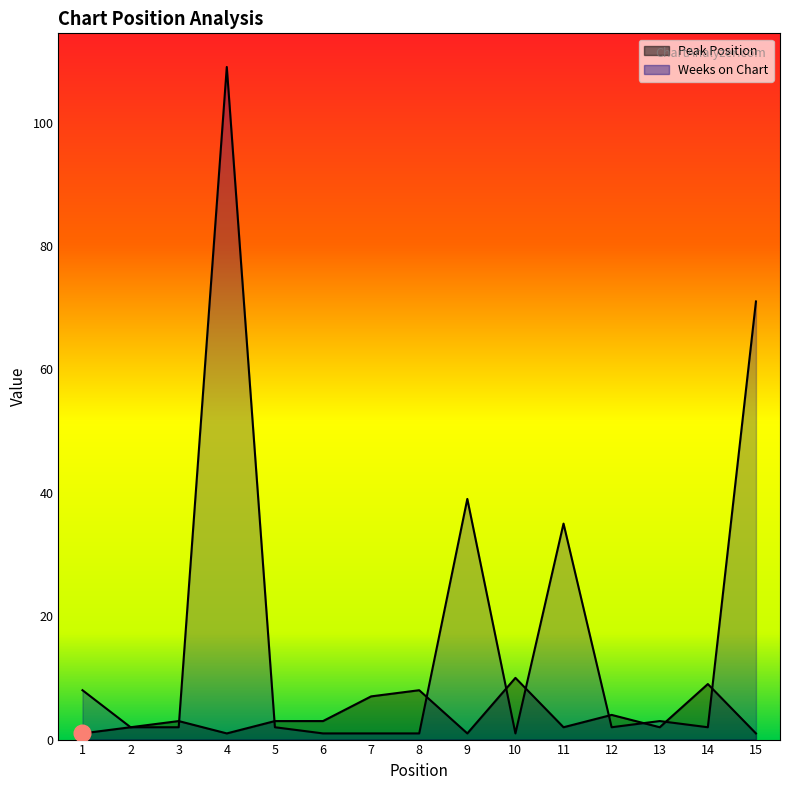

The Peak Position series shows 2 at 13. True or false?

True